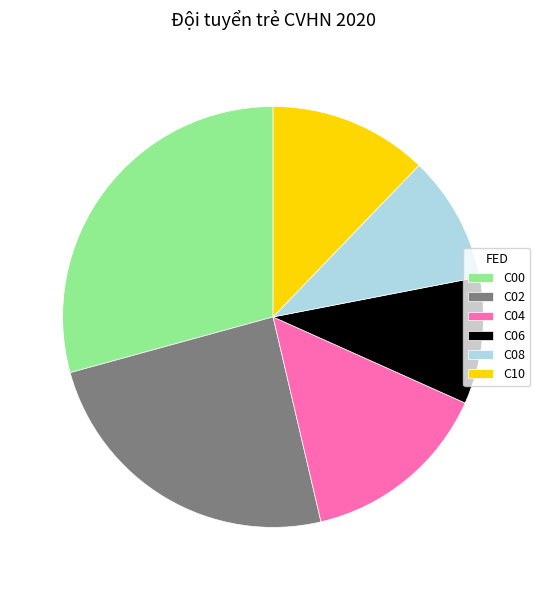

What is the largest slice in the pie chart?

C00